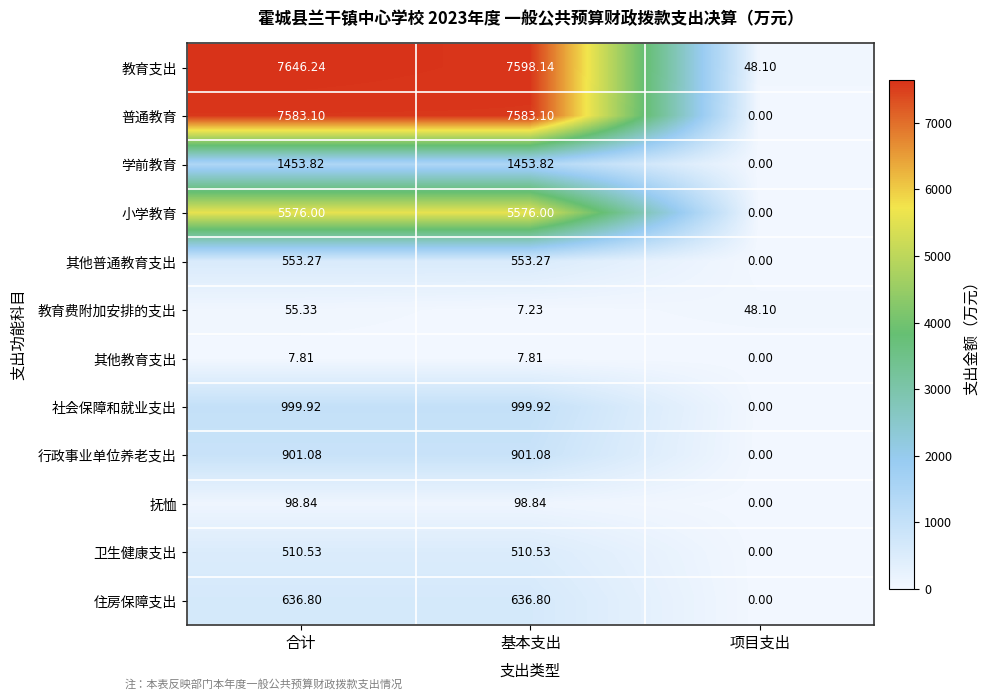

At which label does 行政事业单位养老支出 first exceed 901?

合计